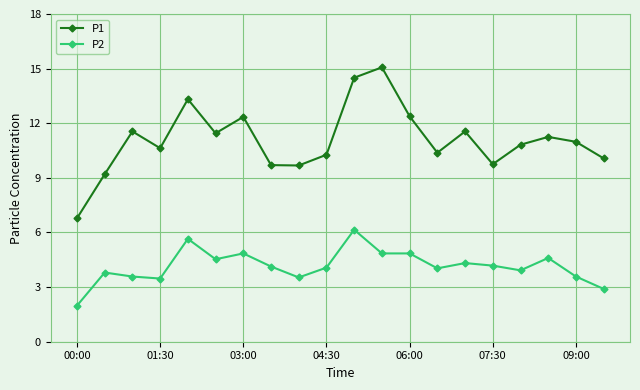

What is the value of the P1 point at the 12th from the left?

15.1